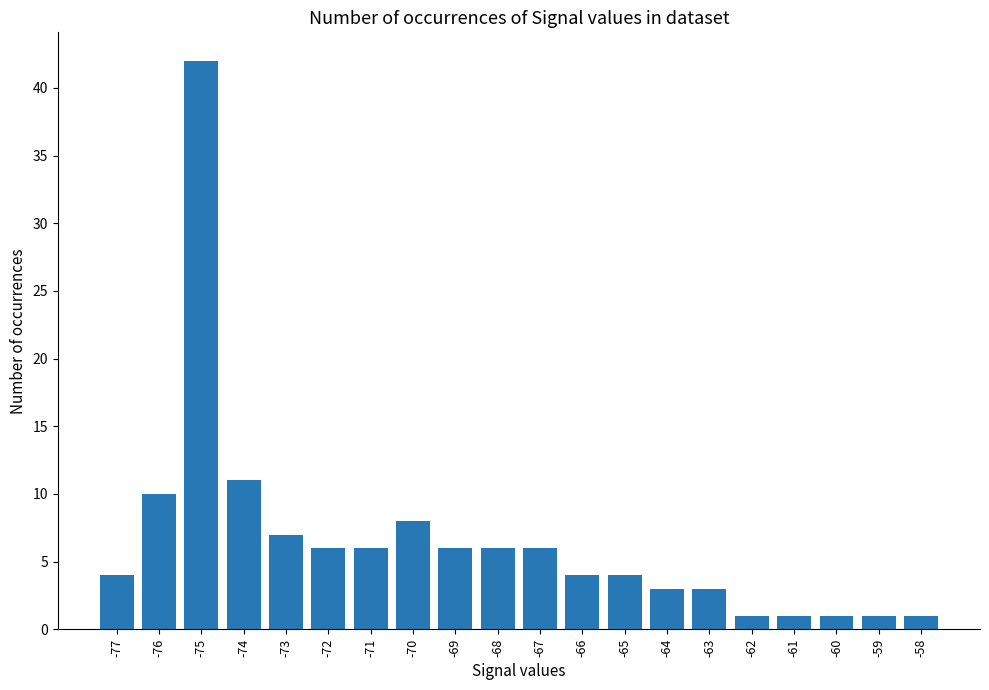

What is the difference between the maximum and minimum values?

41